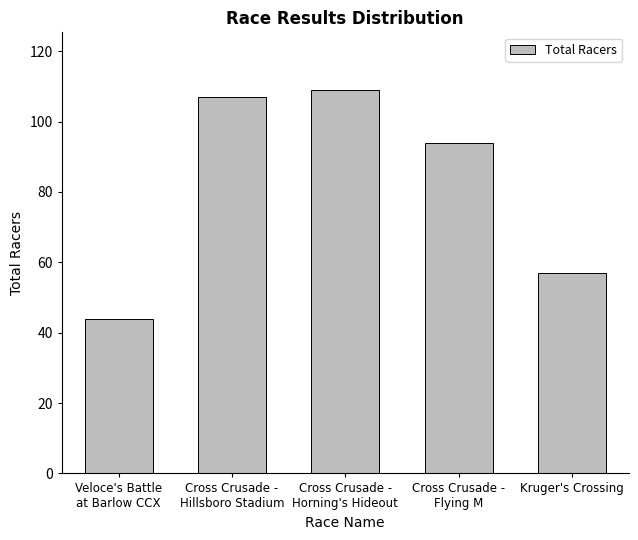

What is the change in value from Cross Crusade -
Hillsboro Stadium to Cross Crusade -
Horning's Hideout?

+2